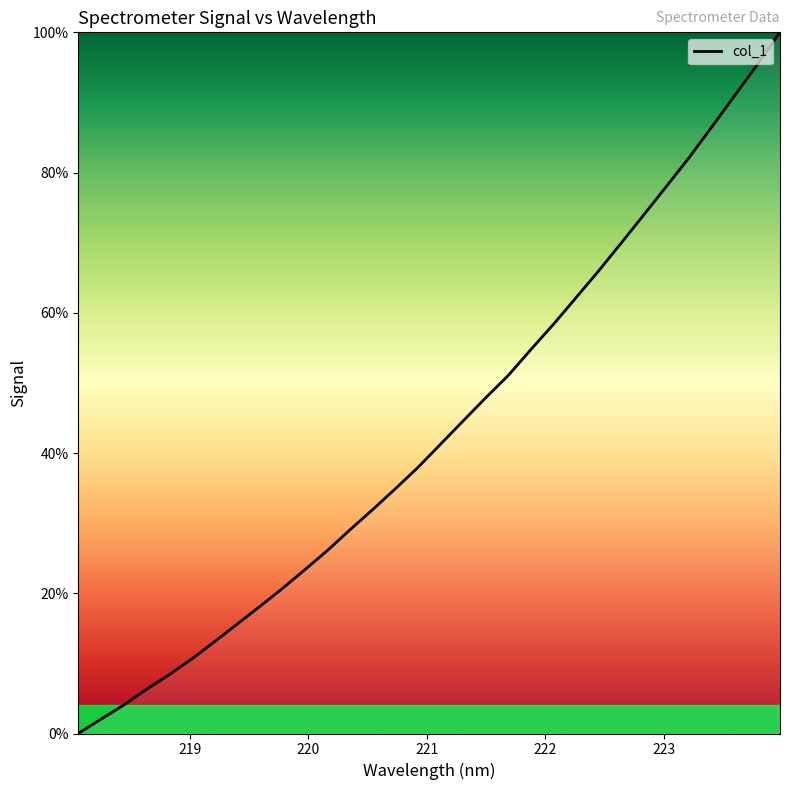

What value does the data have at 222.6447?

70.0